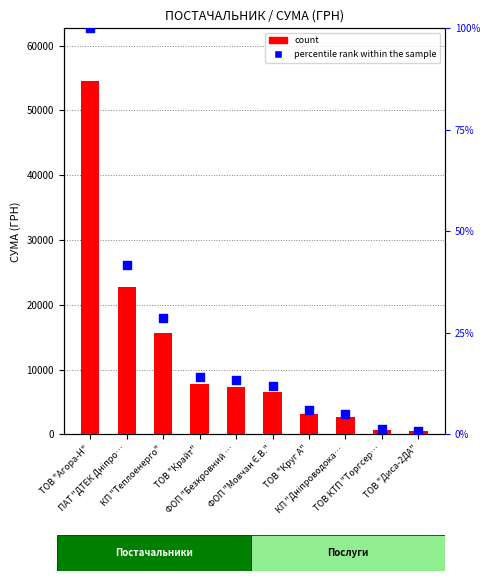

Which series reaches the minimum Y coordinate?

percentile rank within the sample